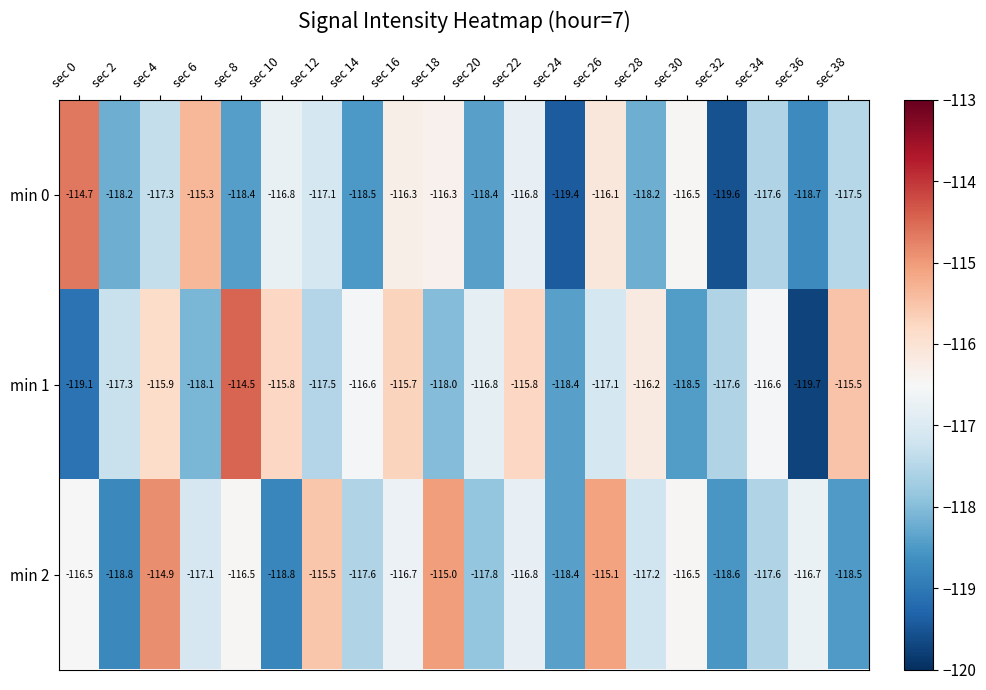

Which series has the largest total across all categories?

min 2